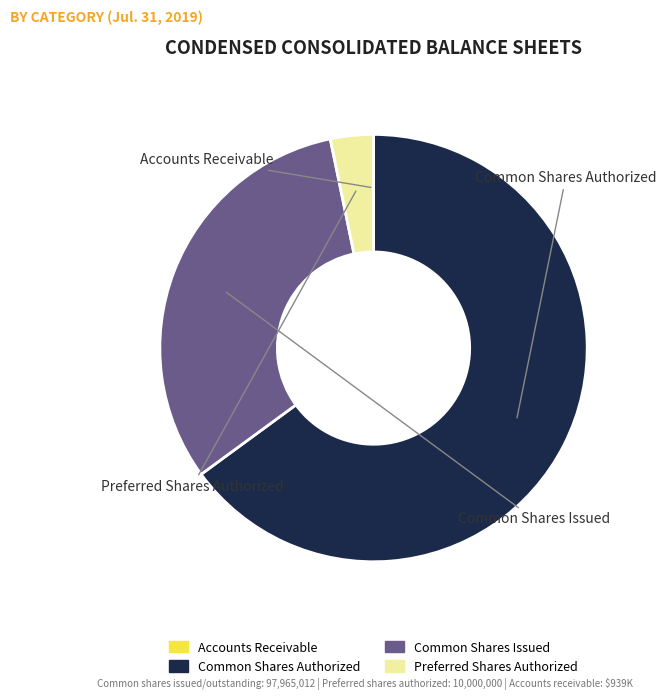

Is there any slice that represents more than half of the pie?

Yes